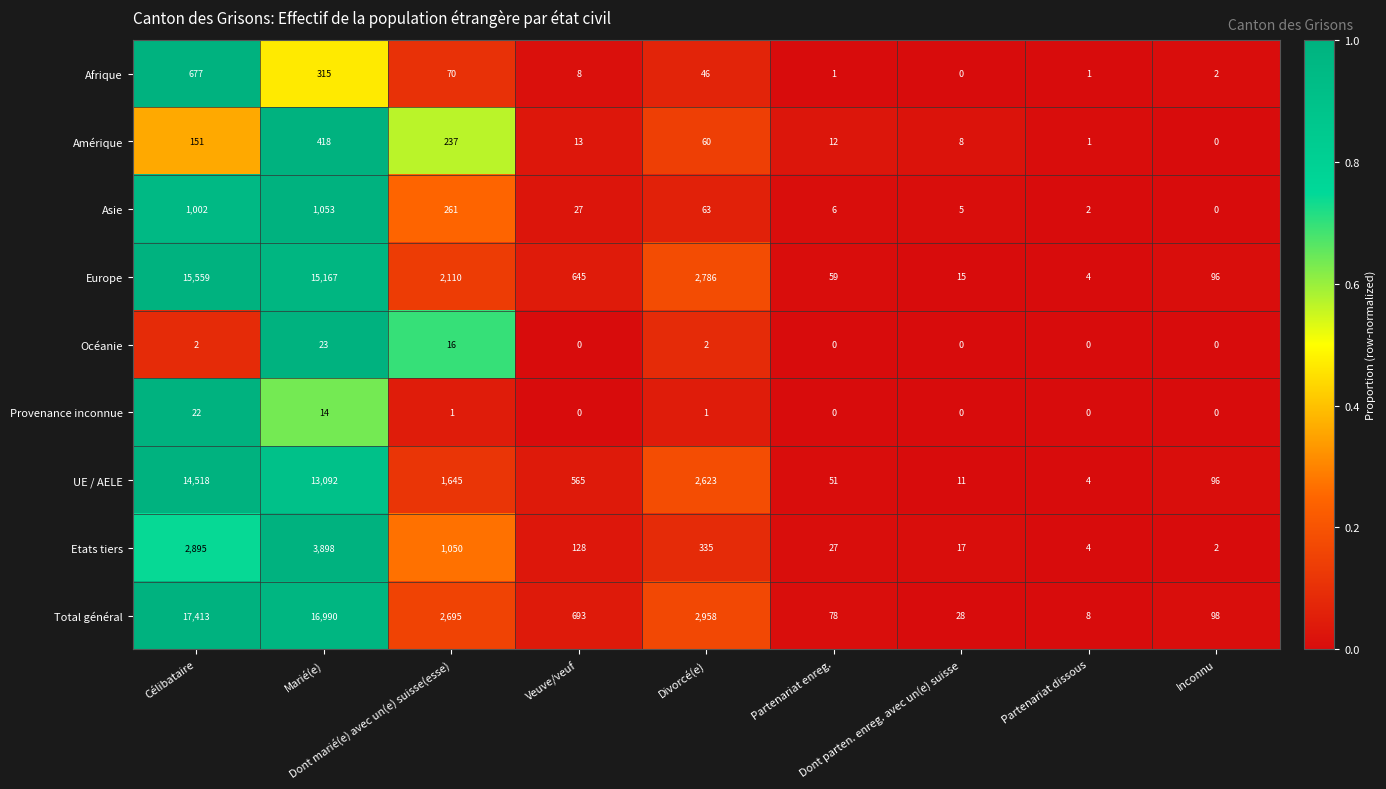

List the series in order of their peak value, highest first.

Total général, Europe, UE / AELE, Etats tiers, Asie, Afrique, Amérique, Océanie, Provenance inconnue